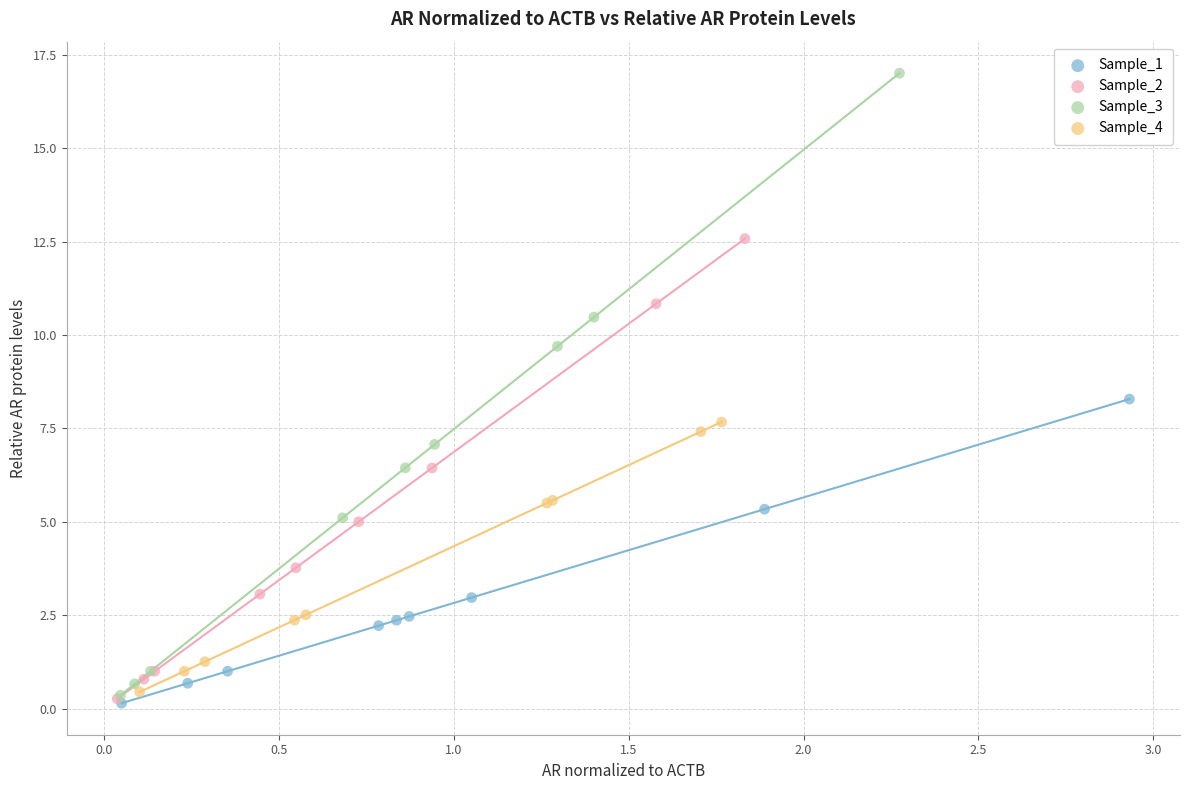

Which series reaches the maximum Y coordinate?

Sample_3